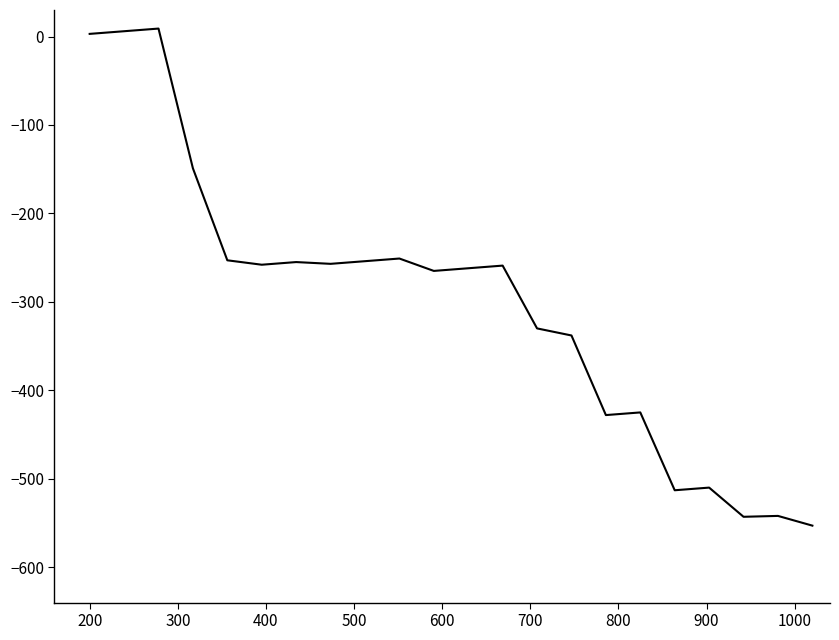

What is the difference between the maximum and minimum values?

562